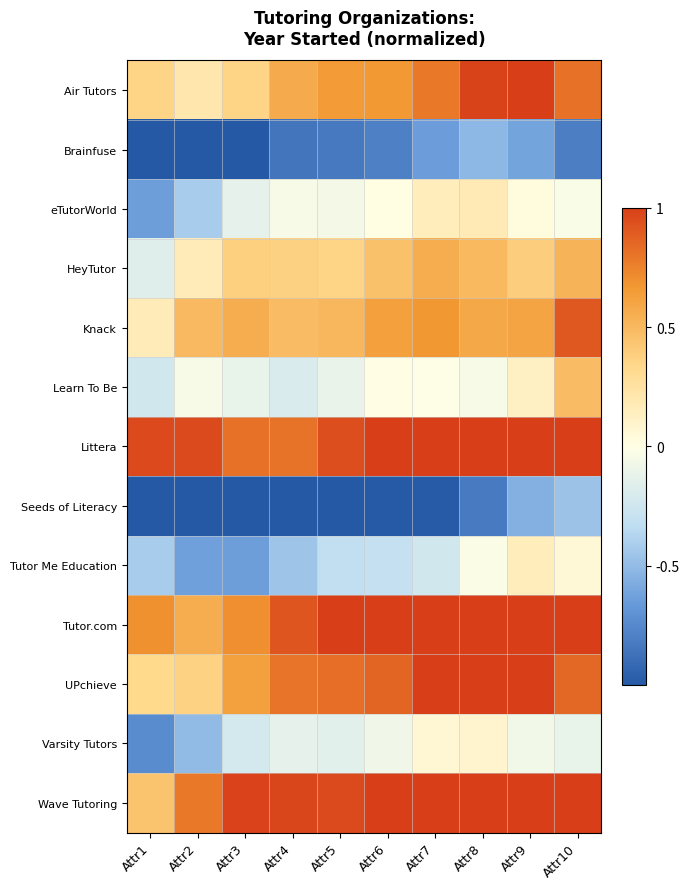

Which has a higher value, Attr7 or Attr3?

Attr7